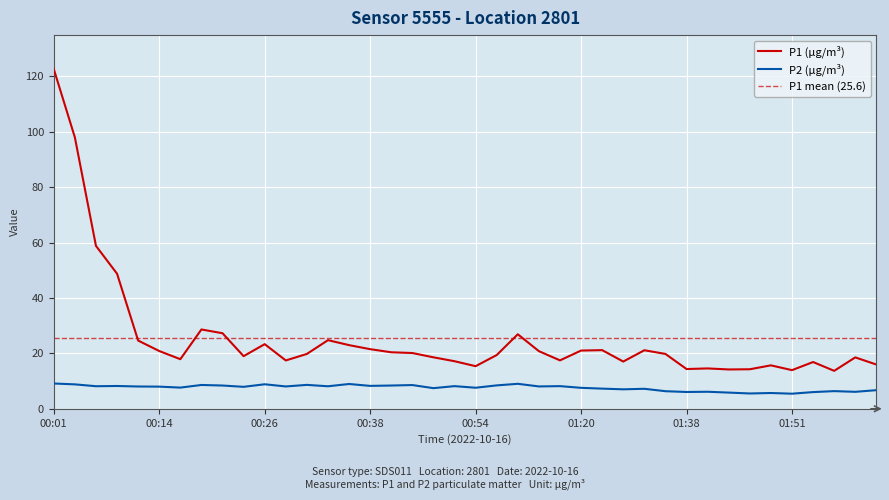

How many series are shown in this chart?

2